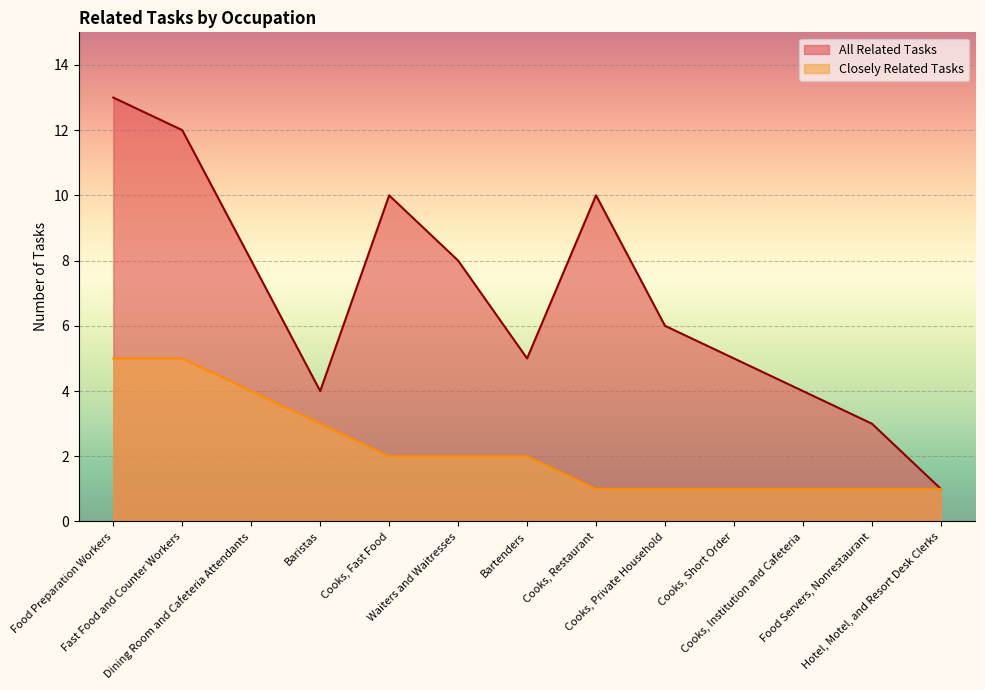

At which category does the data reach its first local valley?

Baristas